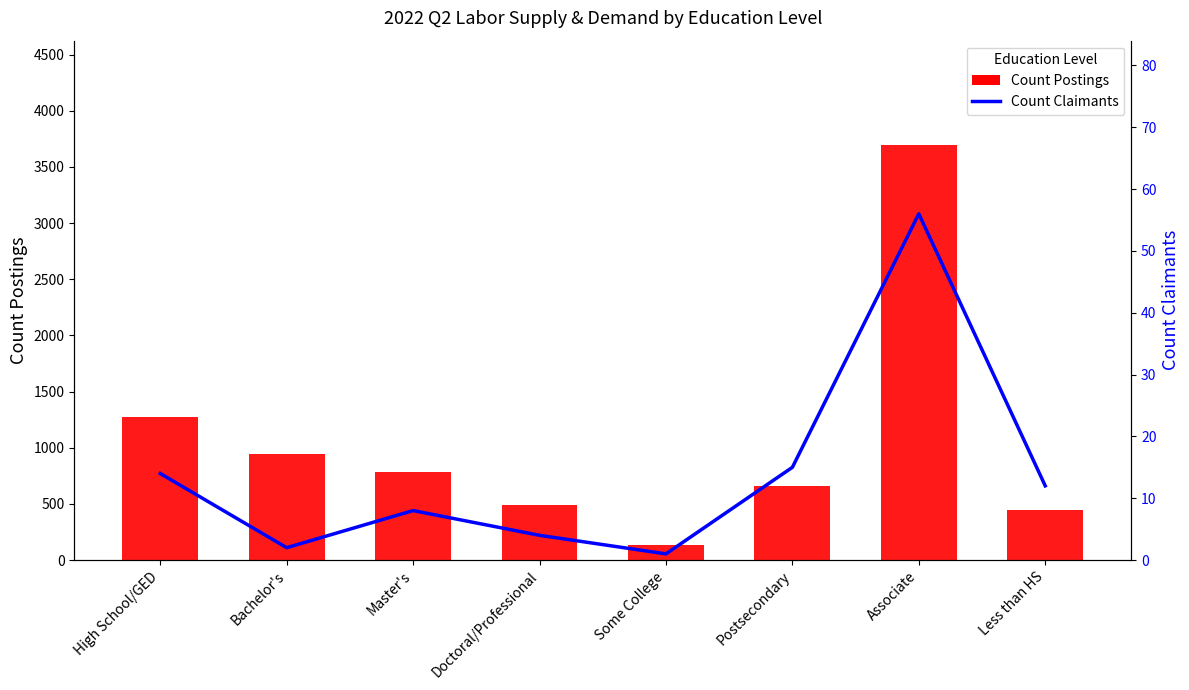

At which category does the chart reach its minimum across all series?

Some College